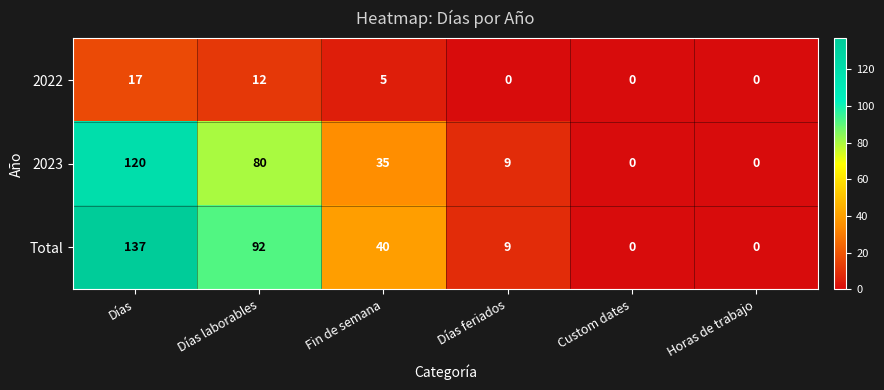

At which category is the sum across all series the highest?

Días